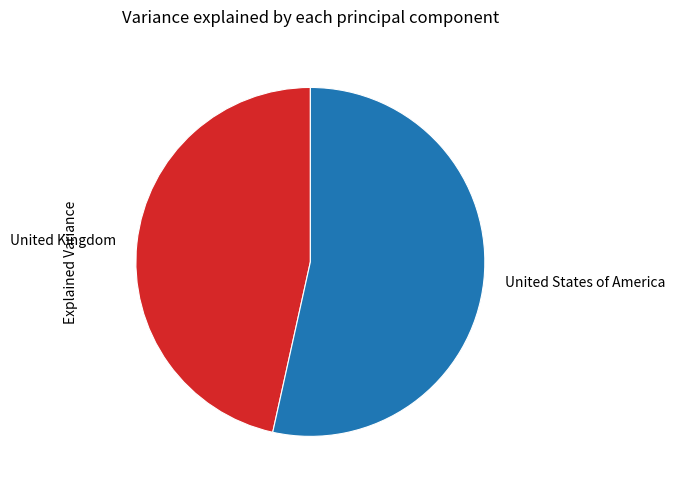

Which slice is the smallest?

United Kingdom